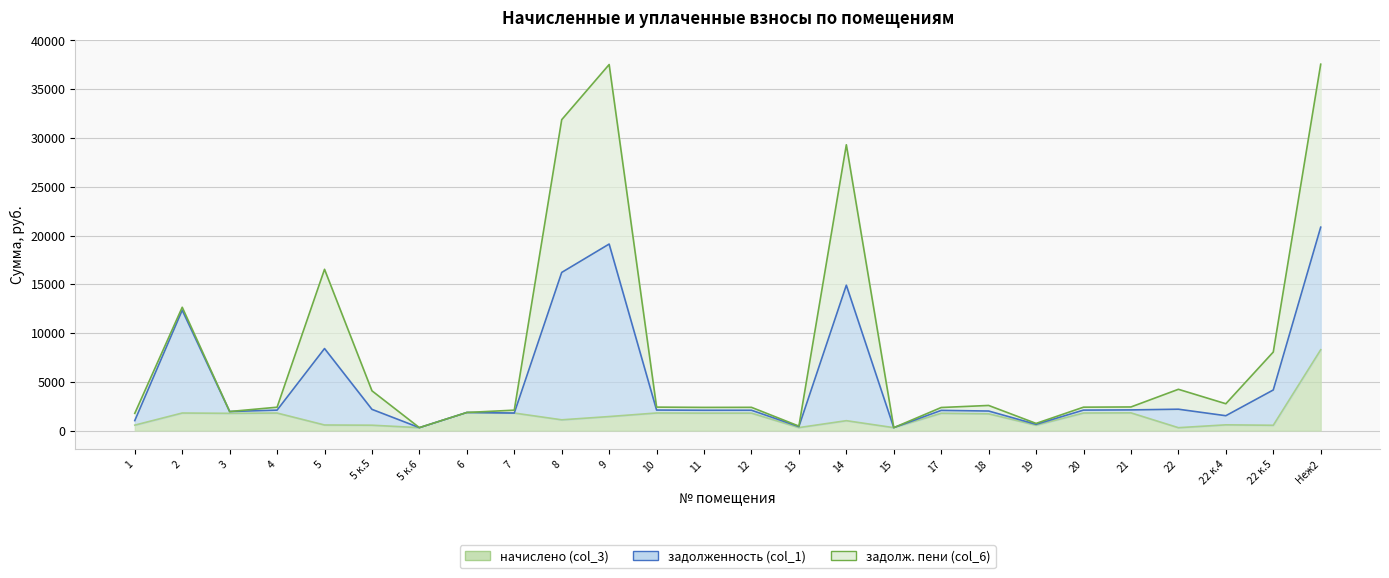

Which has a higher value, 5 к.6 or 22?

5 к.6